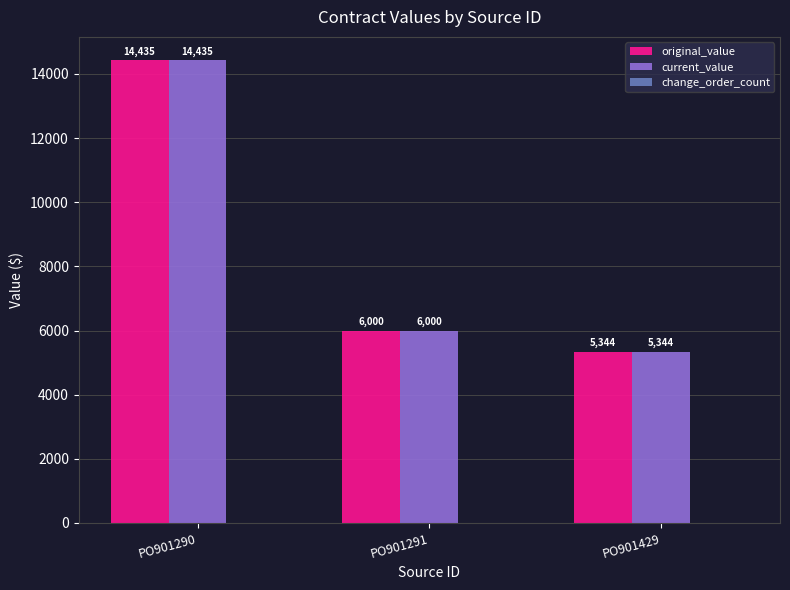

List the labels in order of current_value value, smallest first.

PO901429, PO901291, PO901290